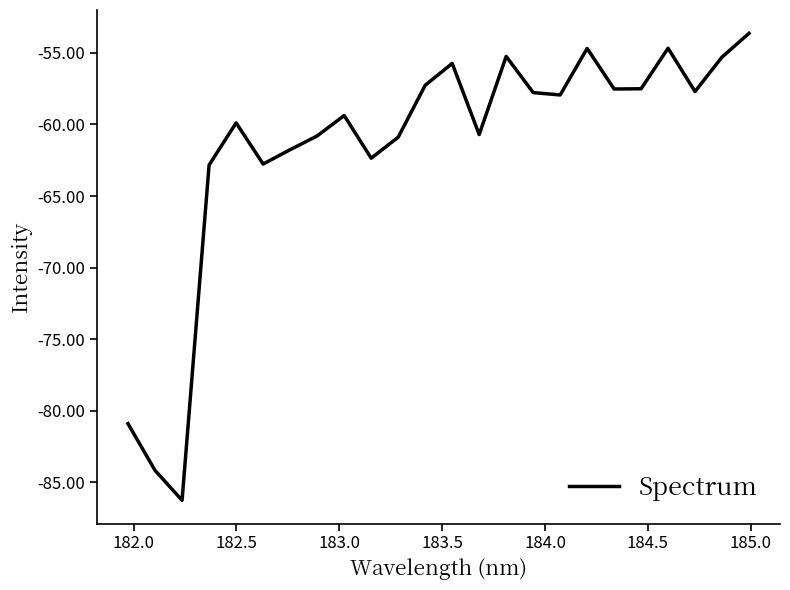

What is the greatest value displayed?

-53.6